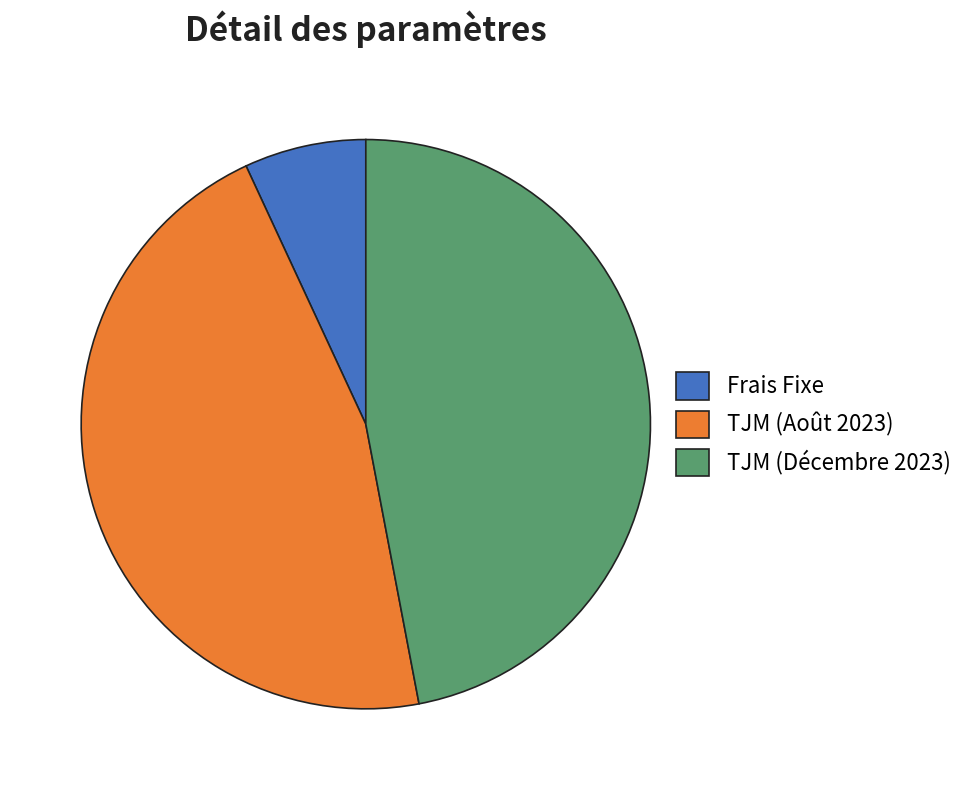

Combined, do TJM (Août 2023) and Frais Fixe account for over 50%?

Yes